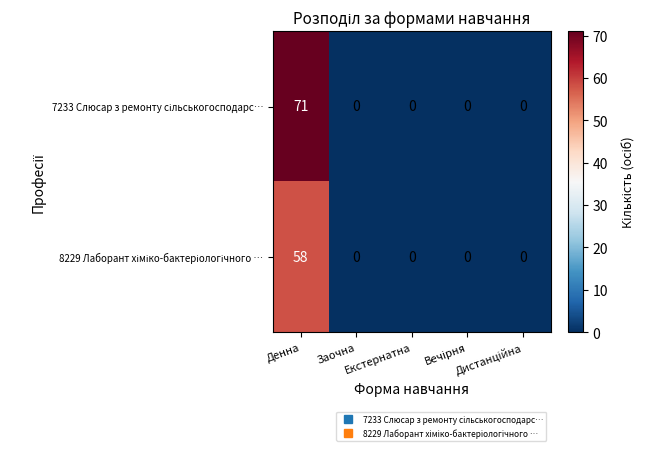

How many data points does each series have?

5